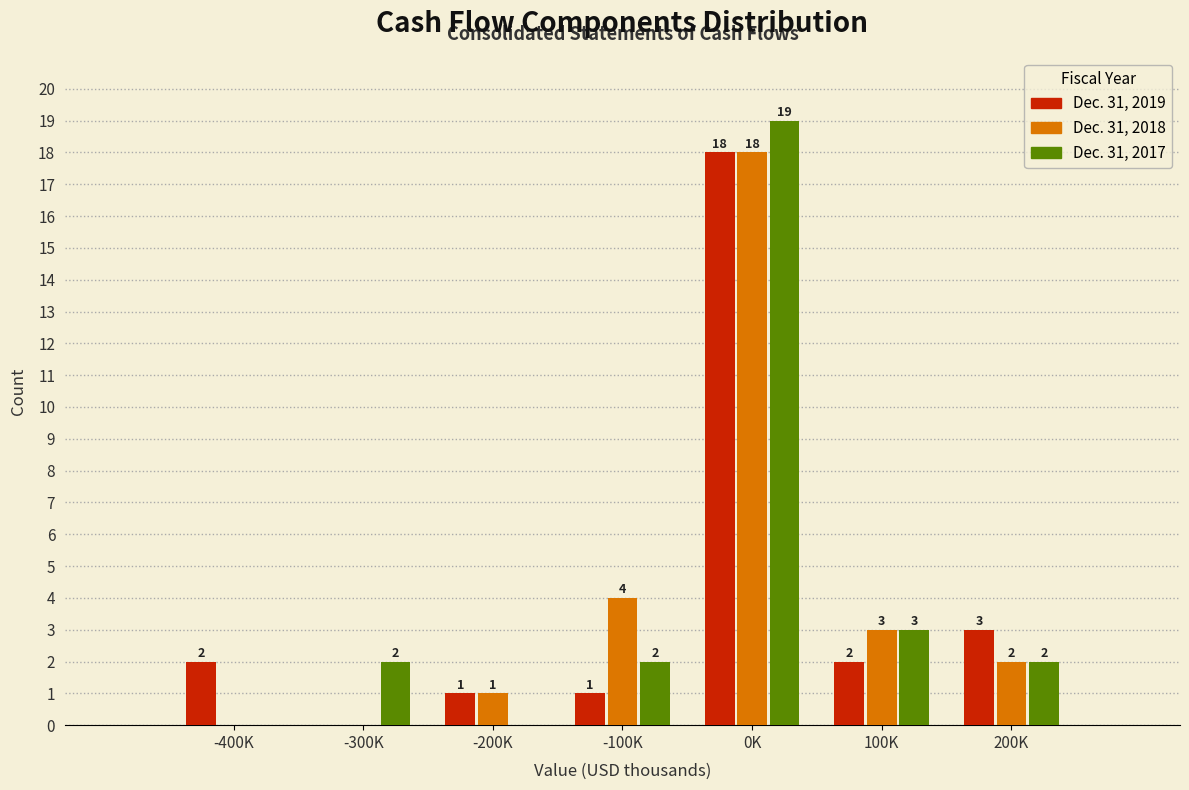

Reading left to right, transcribe all the data shown in this chart.

Dec. 31, 2019: -400K=2	-300K=0	-200K=1	-100K=1	0K=18	100K=2	200K=3
Dec. 31, 2018: -400K=0	-300K=0	-200K=1	-100K=4	0K=18	100K=3	200K=2
Dec. 31, 2017: -400K=0	-300K=2	-200K=0	-100K=2	0K=19	100K=3	200K=2